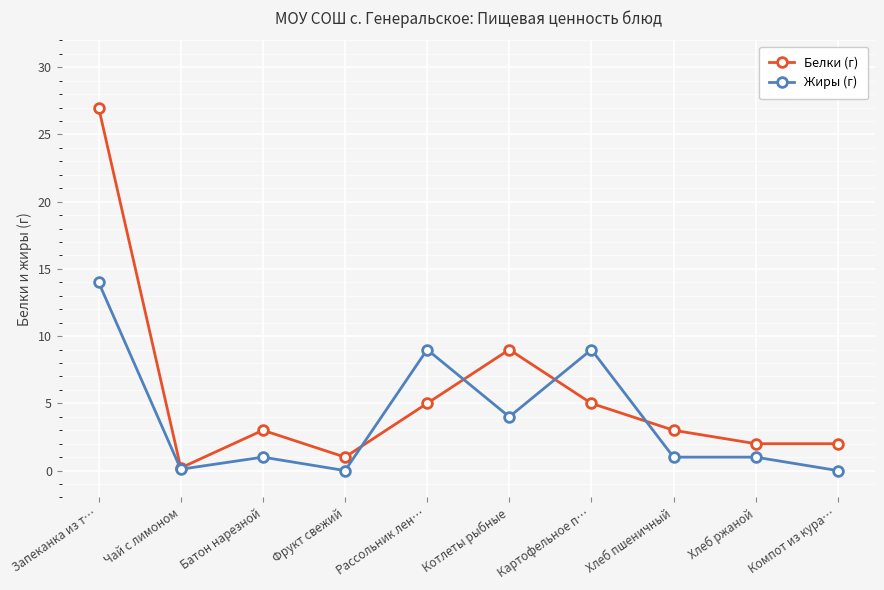

What is the total value across all series at Батон нарезной?

4.0